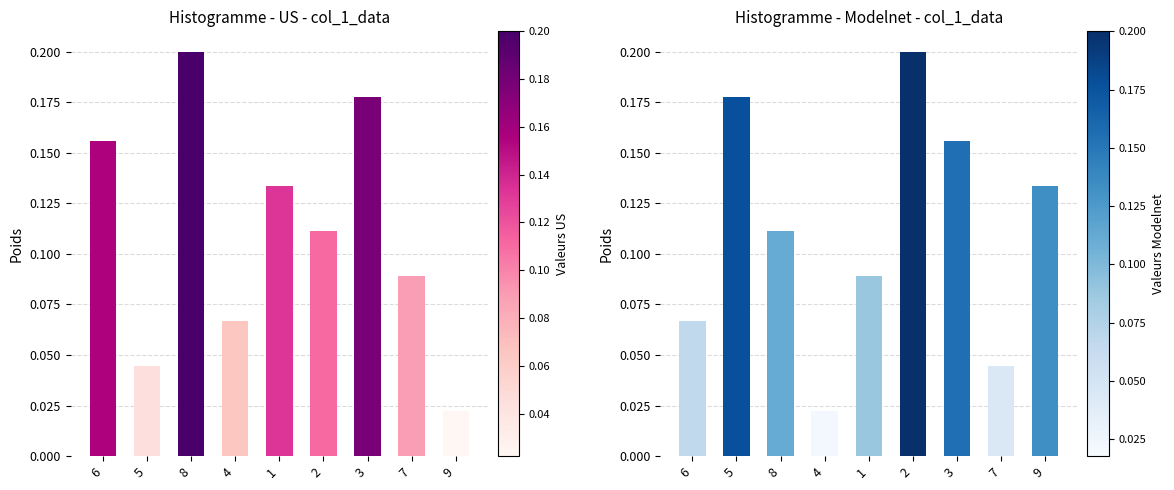

What is the difference between the maximum and second lowest values in the col_8 series?

0.2